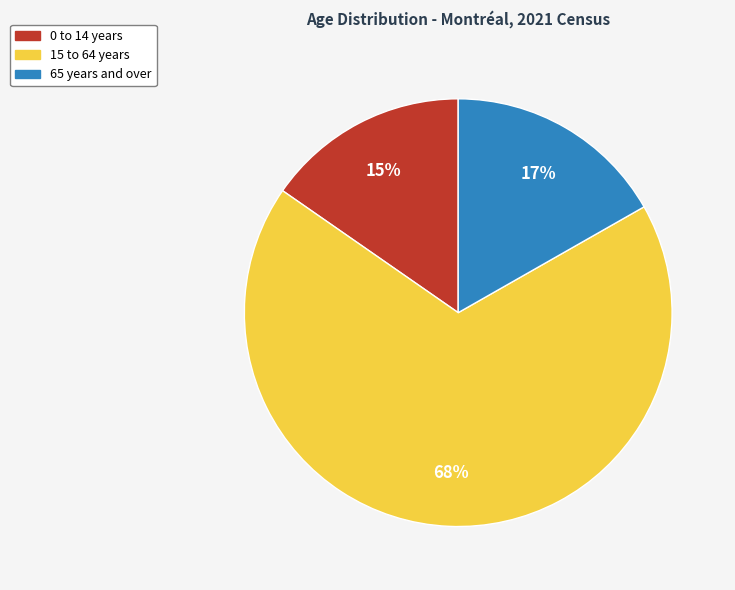

Combined, do 65 years and over and 0 to 14 years account for over 50%?

No